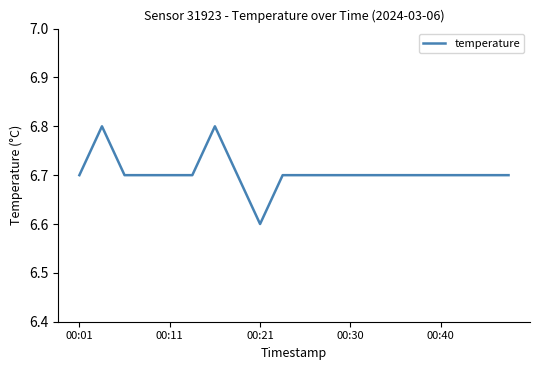

What is the smallest value displayed?

6.6